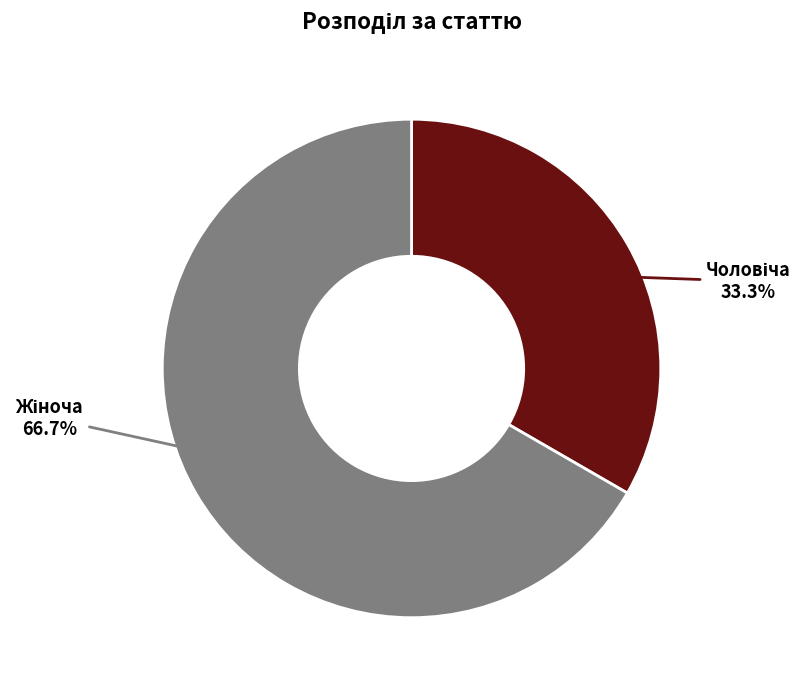

Does any single category account for the majority?

Yes